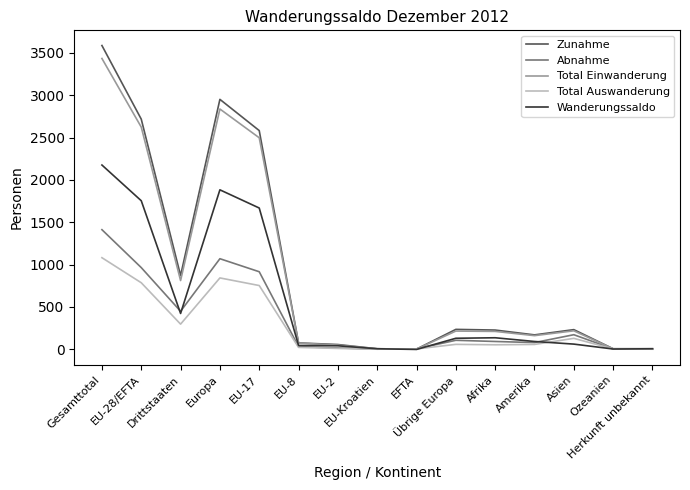

What is the greatest value displayed?

3588